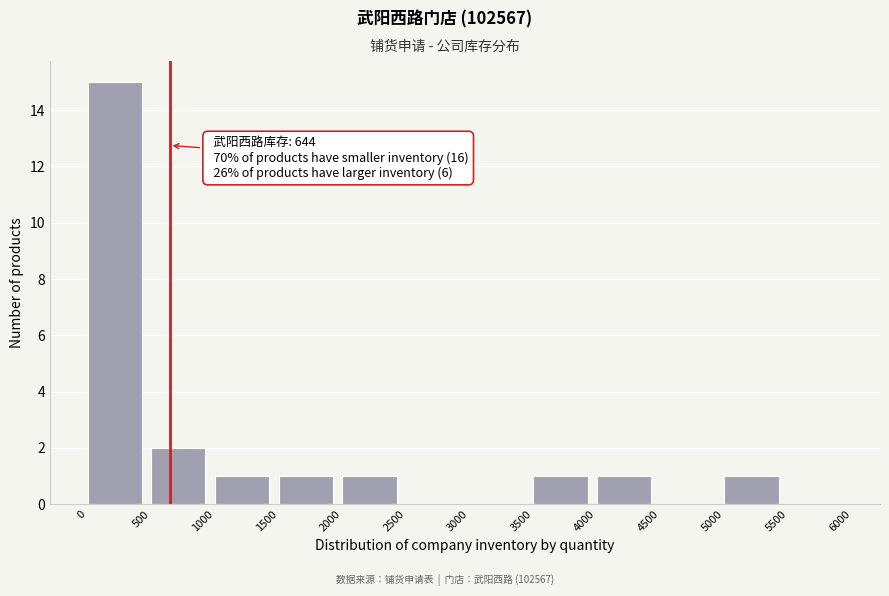

Over which range of the x-axis is the bar tallest?

0 to 500